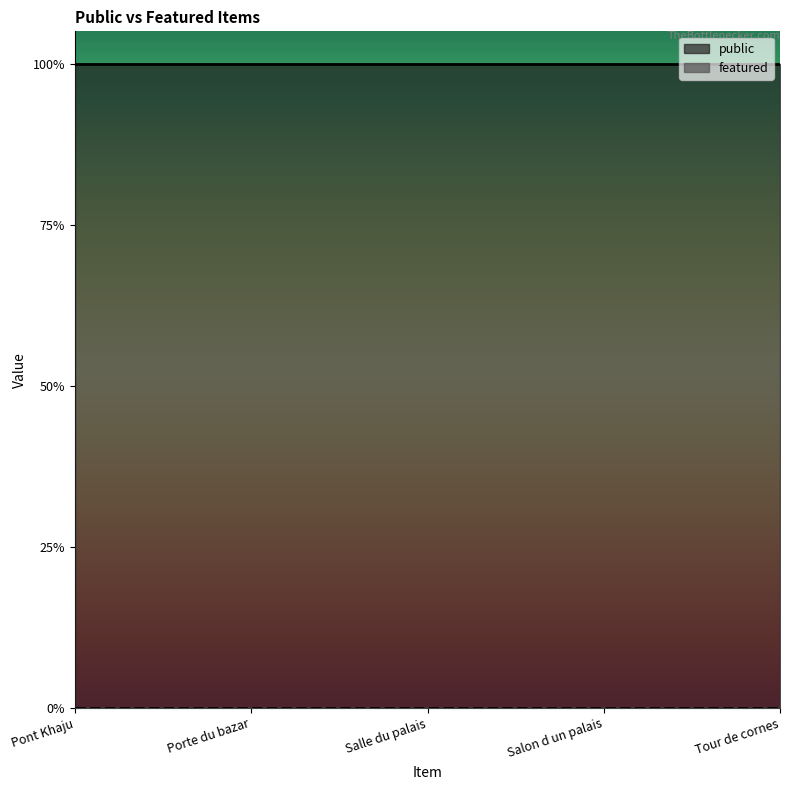

What is the difference between the highest and lowest values at Salle du palais?

1